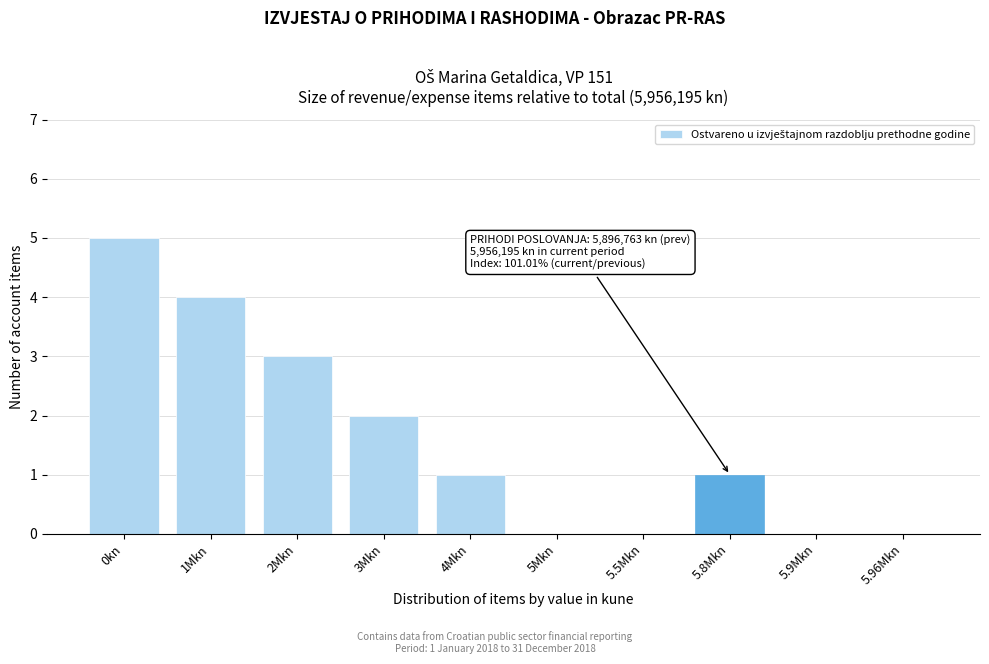

Reading left to right, transcribe all the data shown in this chart.

0kn=5	1Mkn=4	2Mkn=3	3Mkn=2	4Mkn=1	5Mkn=0	5.5Mkn=0	5.8Mkn=1	5.9Mkn=0	5.96Mkn=0